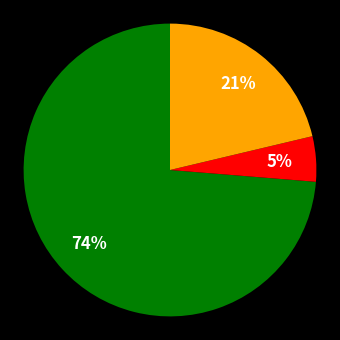

Does any single category account for the majority?

Yes